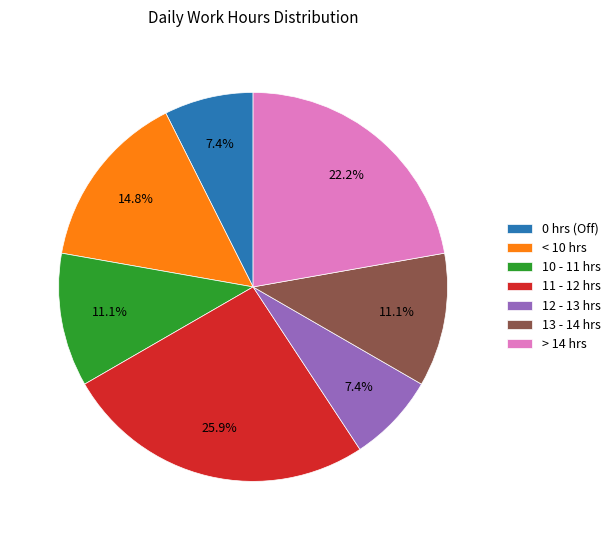

Does any single category account for the majority?

No